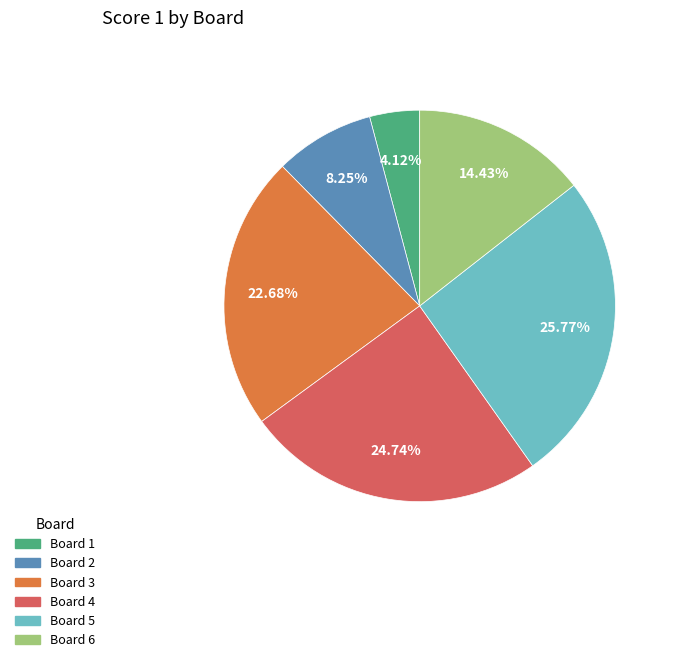

How many slices are in this pie chart?

6